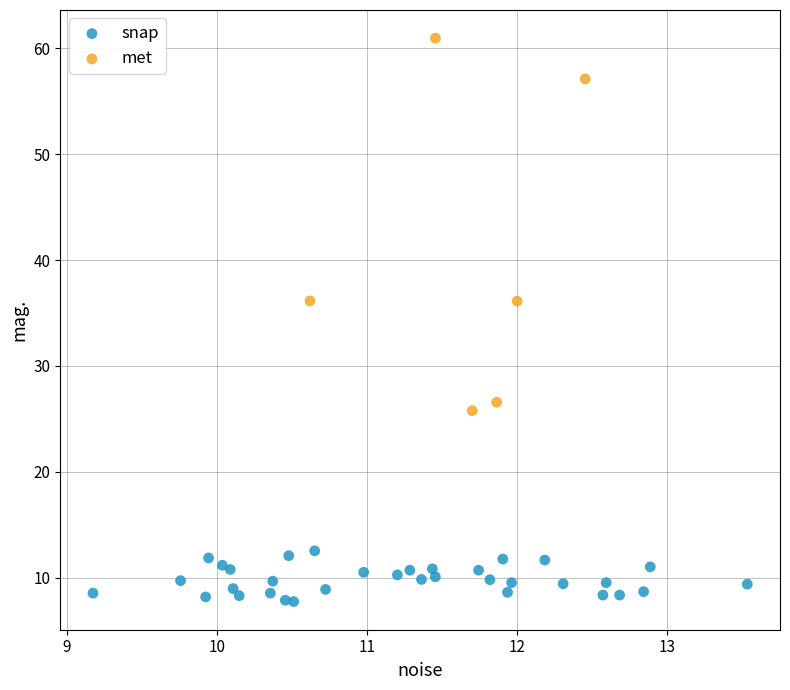

Which series contains the lowest Y value?

snap